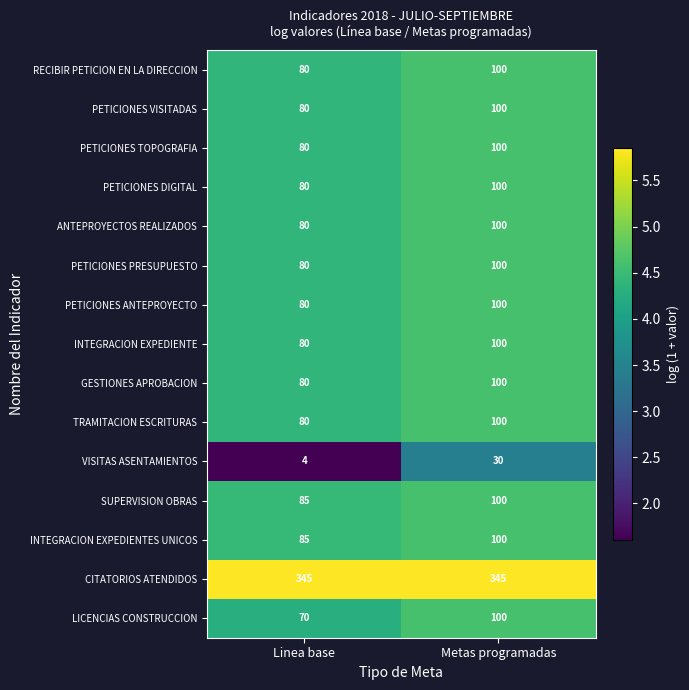

Reading left to right, list all the values displayed in this chart.

RECIBIR PETICION EN LA DIRECCION: Linea base=80	Metas programadas=100
PETICIONES VISITADAS: Linea base=80	Metas programadas=100
PETICIONES TOPOGRAFIA: Linea base=80	Metas programadas=100
PETICIONES DIGITAL: Linea base=80	Metas programadas=100
ANTEPROYECTOS REALIZADOS: Linea base=80	Metas programadas=100
PETICIONES PRESUPUESTO: Linea base=80	Metas programadas=100
PETICIONES ANTEPROYECTO: Linea base=80	Metas programadas=100
INTEGRACION EXPEDIENTE: Linea base=80	Metas programadas=100
GESTIONES APROBACION: Linea base=80	Metas programadas=100
TRAMITACION ESCRITURAS: Linea base=80	Metas programadas=100
VISITAS ASENTAMIENTOS: Linea base=4	Metas programadas=30
SUPERVISION OBRAS: Linea base=85	Metas programadas=100
INTEGRACION EXPEDIENTES UNICOS: Linea base=85	Metas programadas=100
CITATORIOS ATENDIDOS: Linea base=345	Metas programadas=345
LICENCIAS CONSTRUCCION: Linea base=70	Metas programadas=100